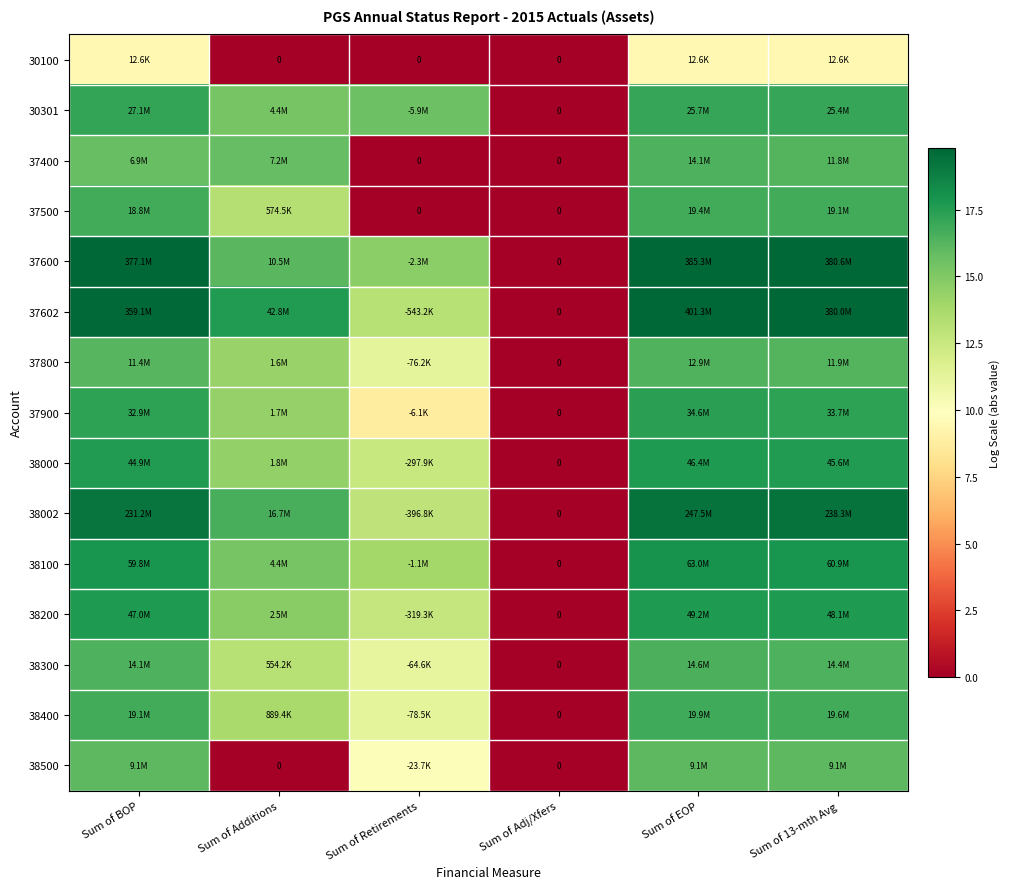

Rank the categories by 37500 value from lowest to highest.

Sum of Retirements, Sum of Adj/Xfers, Sum of Additions, Sum of BOP, Sum of 13-mth Avg, Sum of EOP